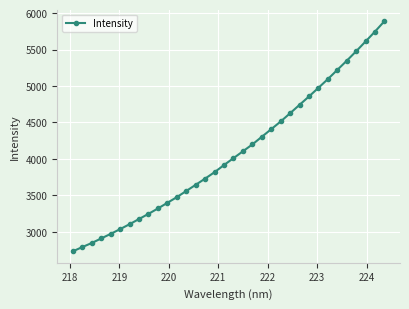

What is the maximum value shown in the chart?

5889.0